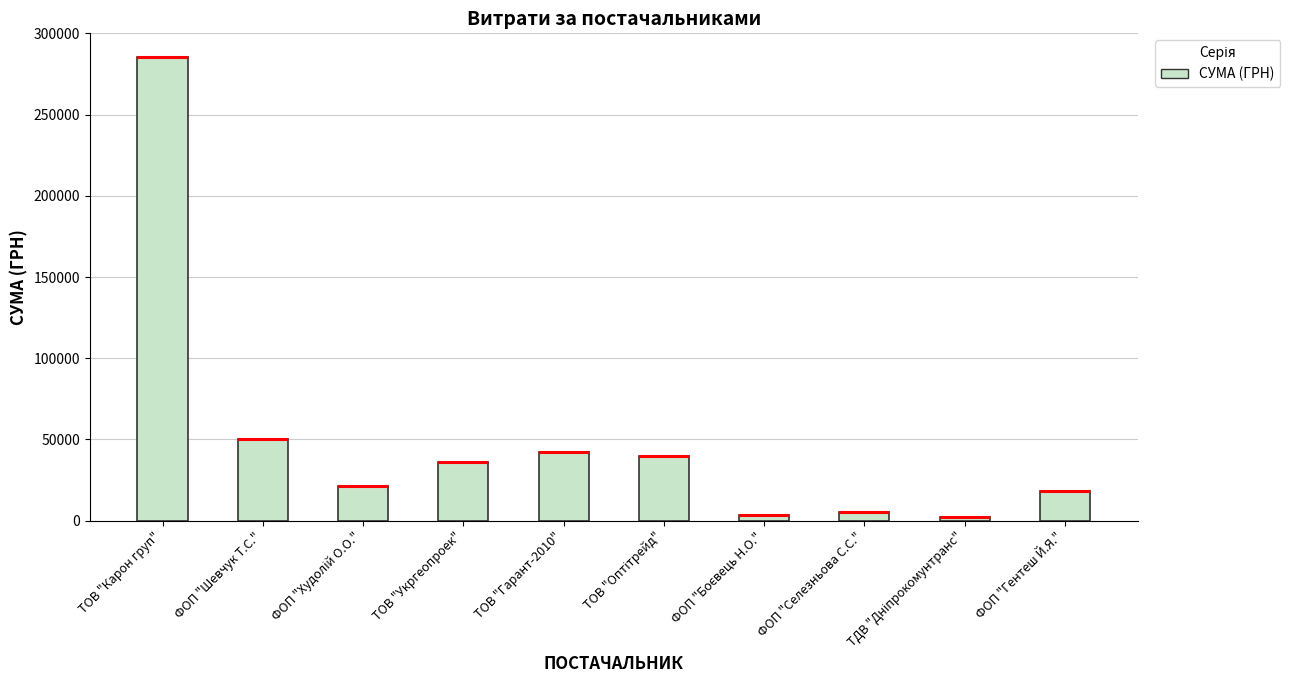

Reading left to right, what are all the values shown in this chart?

285809.9	49993.0	21581.0	35965.4	42116.0	39504.0	3360.0	5400.0	2122.6	17934.0